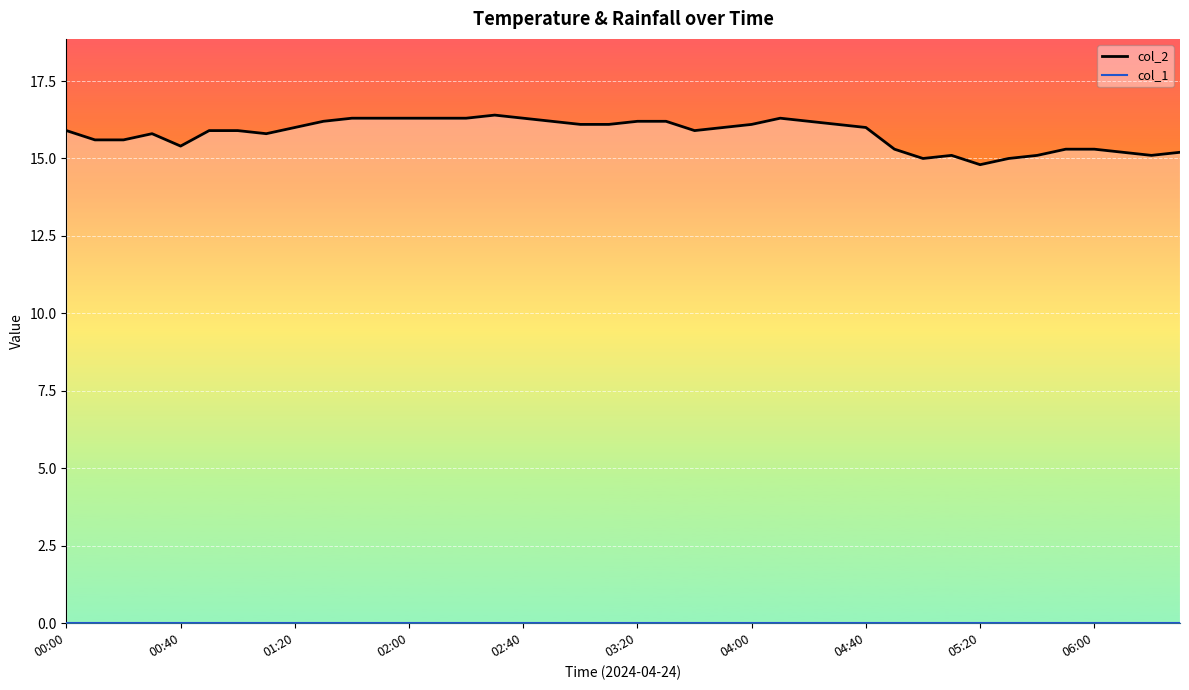

What is the total value across all series at 02:00?

16.3